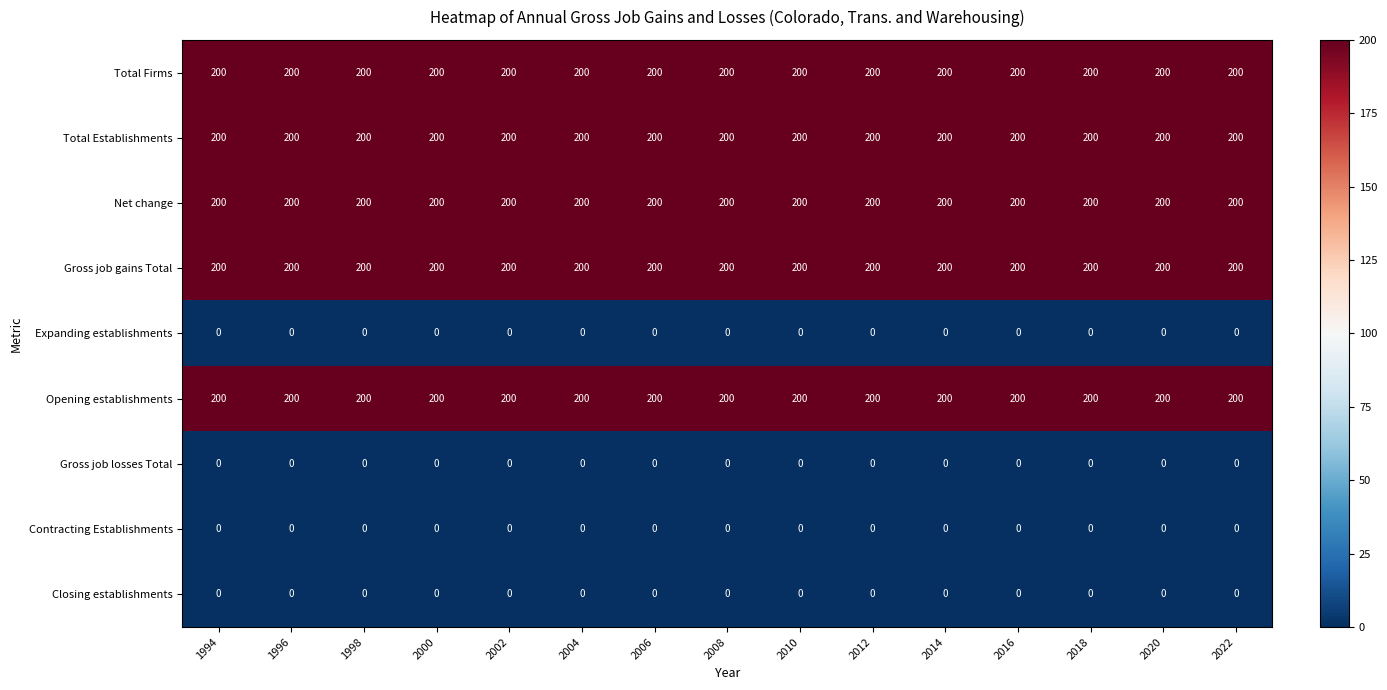

At how many categories does at least one series exceed 28?

15